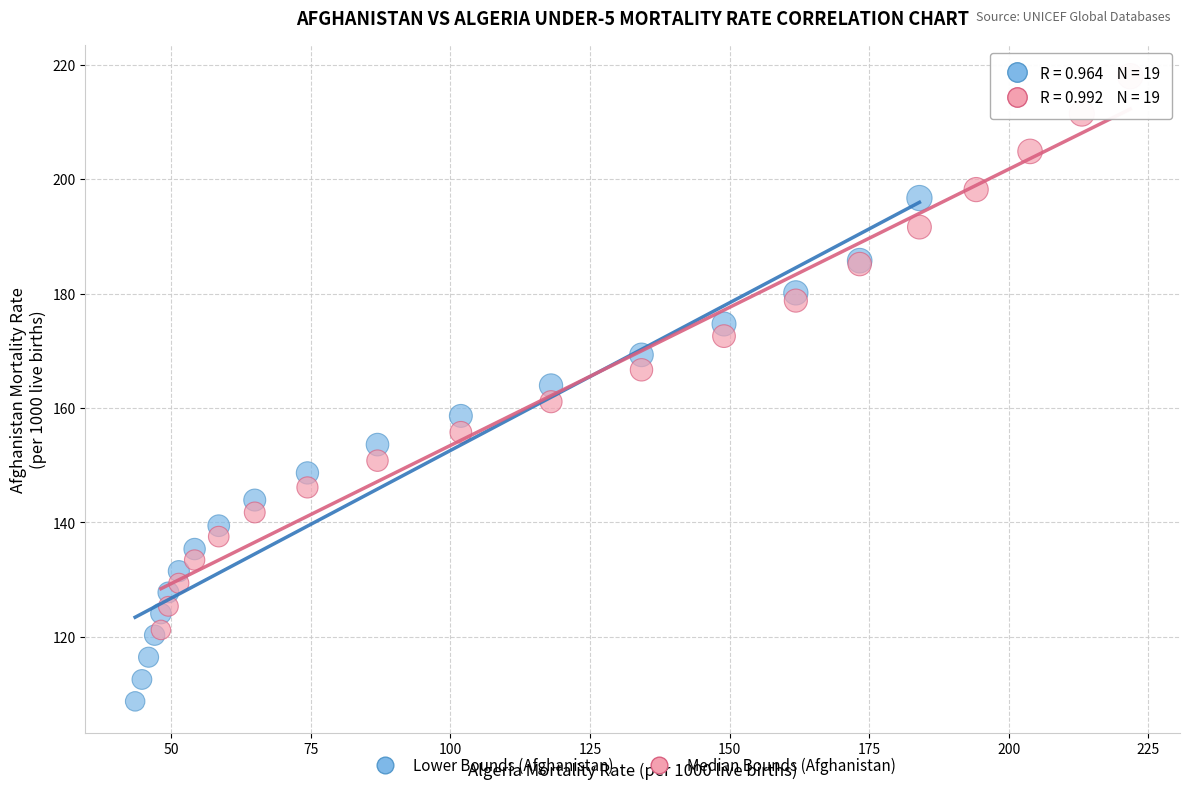

Which series reaches the minimum Y coordinate?

Lower Bounds (Afghanistan)